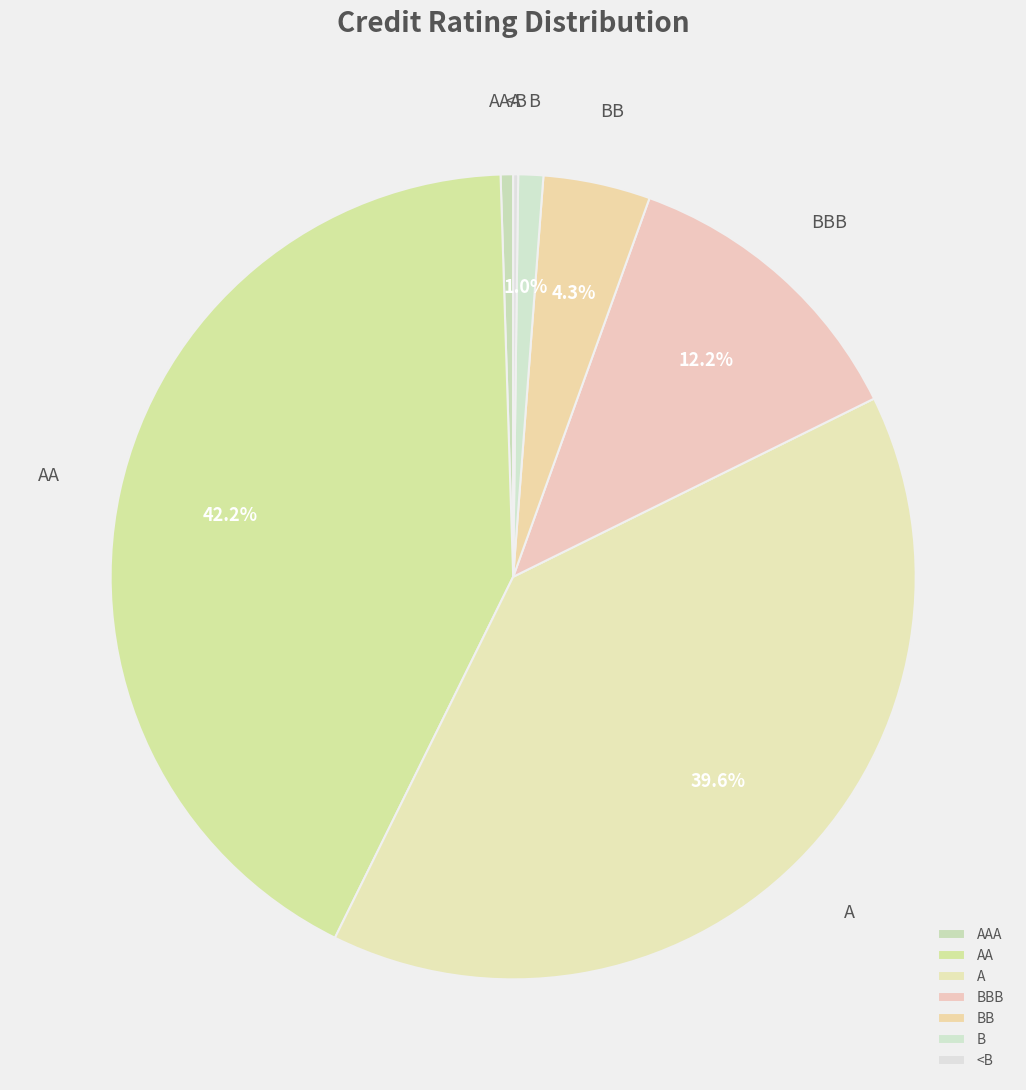

Does BB account for over 50% of the chart?

No